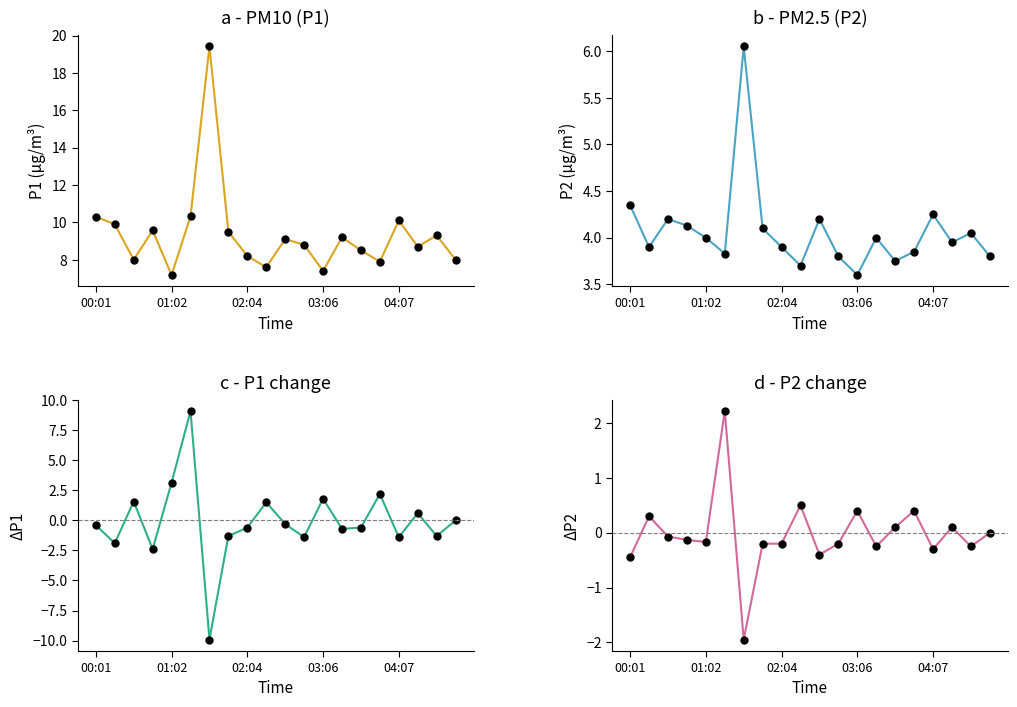

True or false: P1 and ΔP1 cross at least once.

False